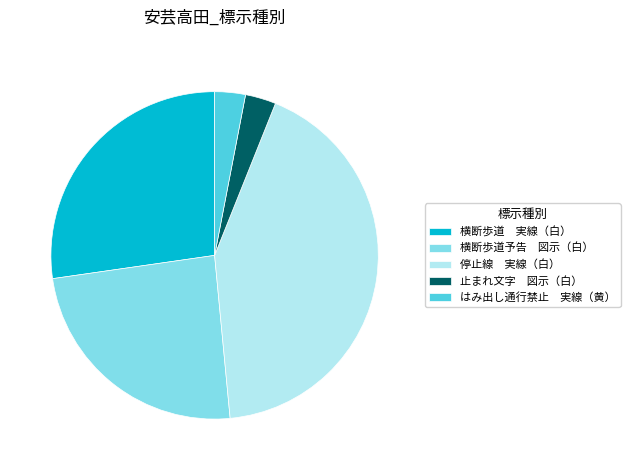

Does any single category account for the majority?

No